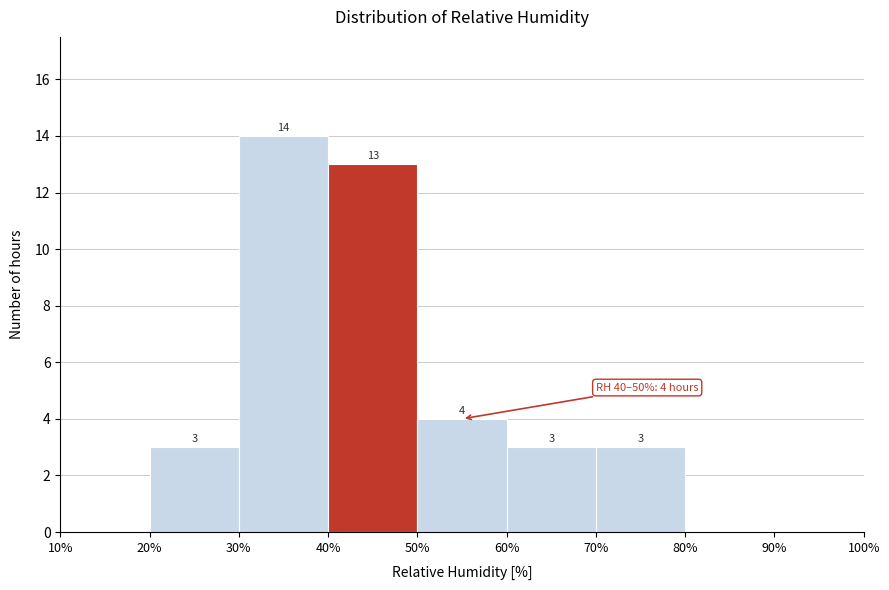

Over which range of the x-axis is the bar tallest?

30% to 40%